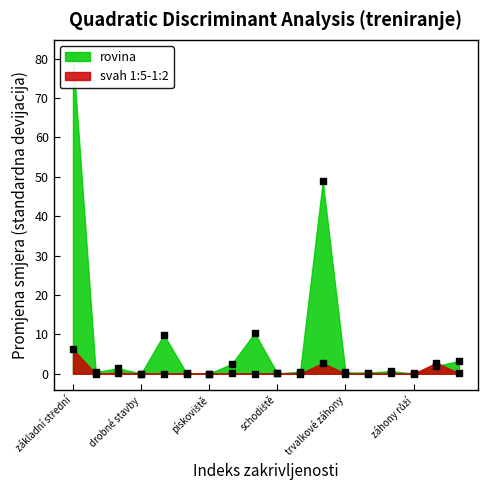

Which series has the largest Y range (max minus min)?

rovina